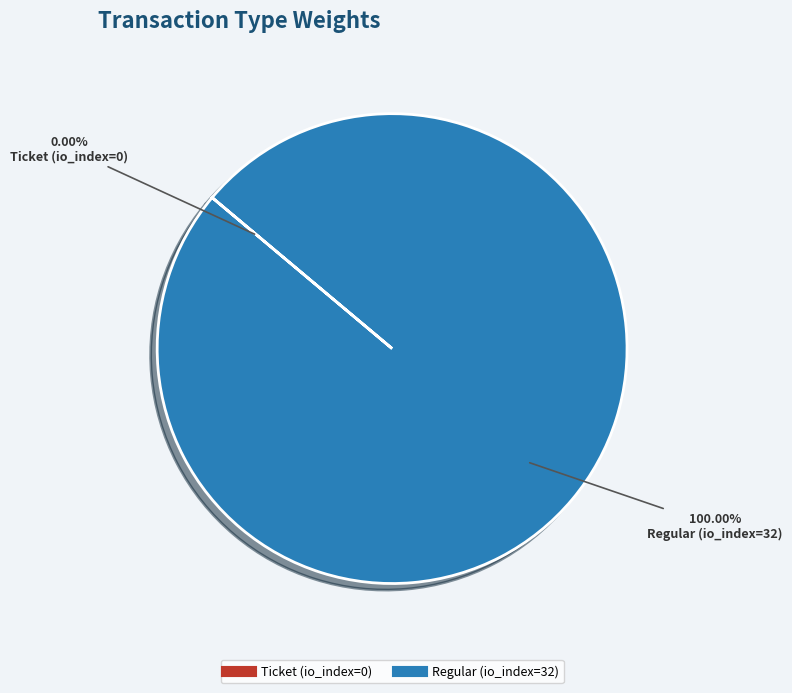

Which slice represents more than half of the pie?

Regular (io_index=32)